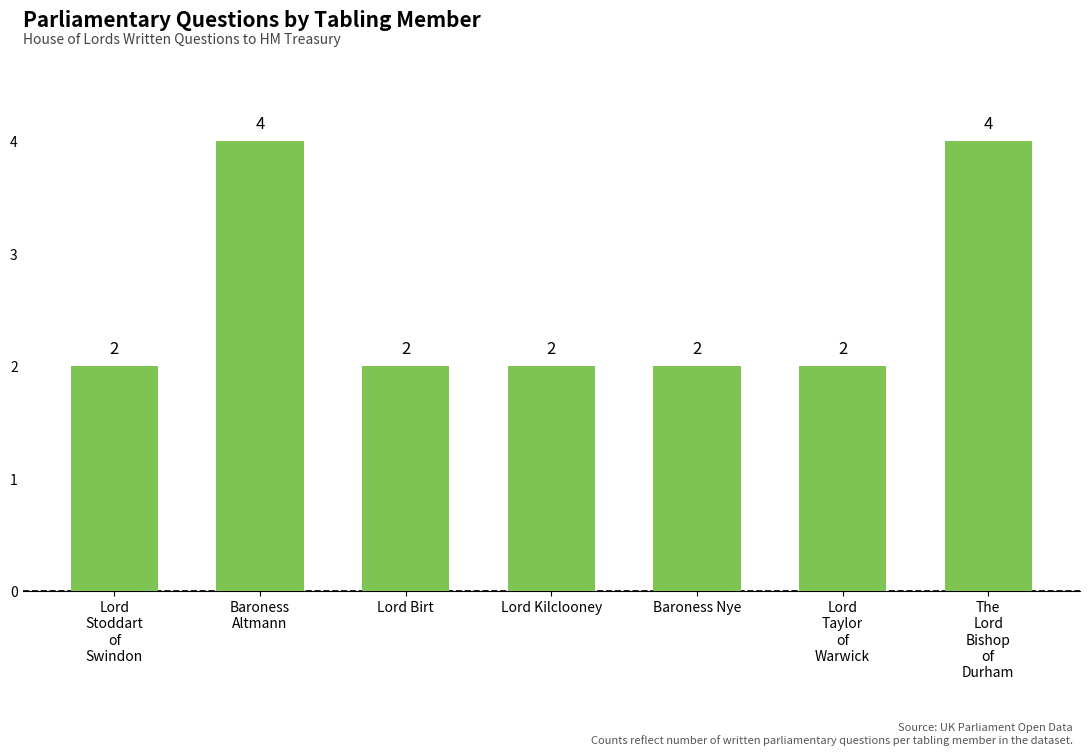

What is the ratio of the value at Baroness Nye to the value at Baroness
Altmann?

0.5